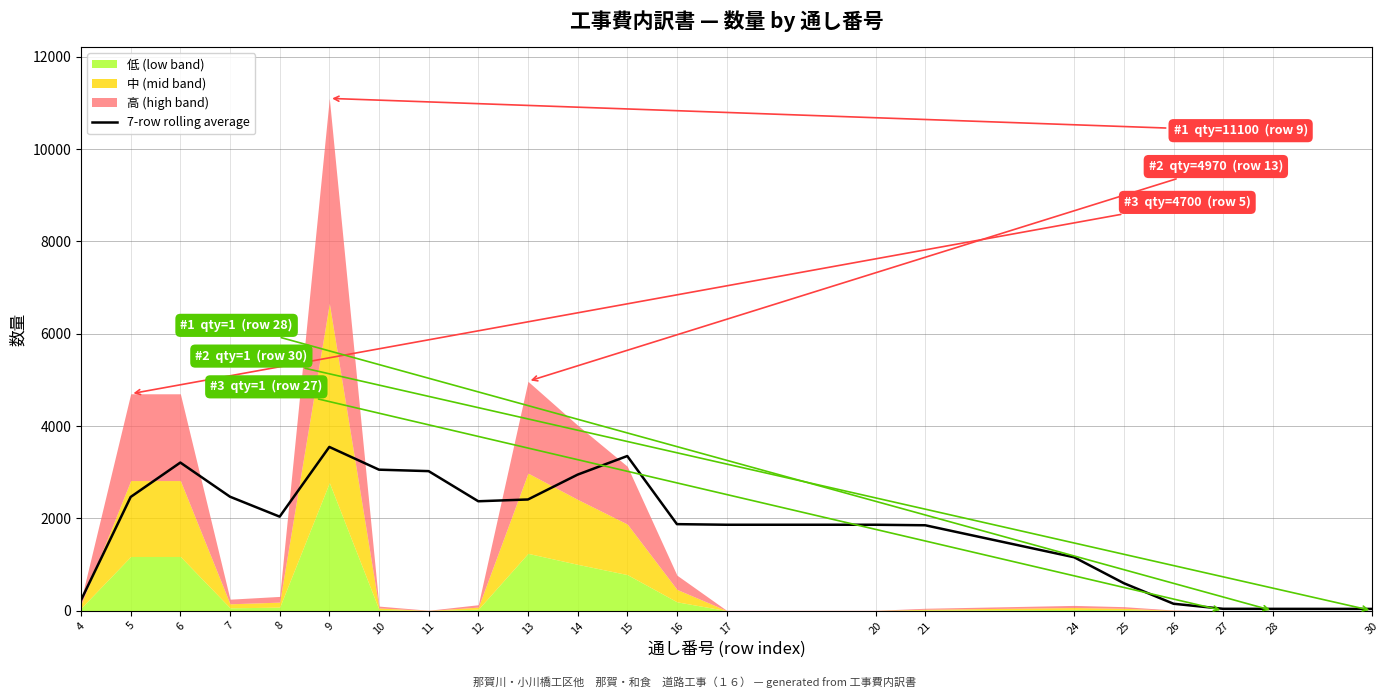

List the labels in order of value, smallest first.

30, 28, 27, 26, 4, 25, 24, 21, 20, 17, 16, 8, 12, 13, 5, 7, 14, 11, 10, 6, 15, 9